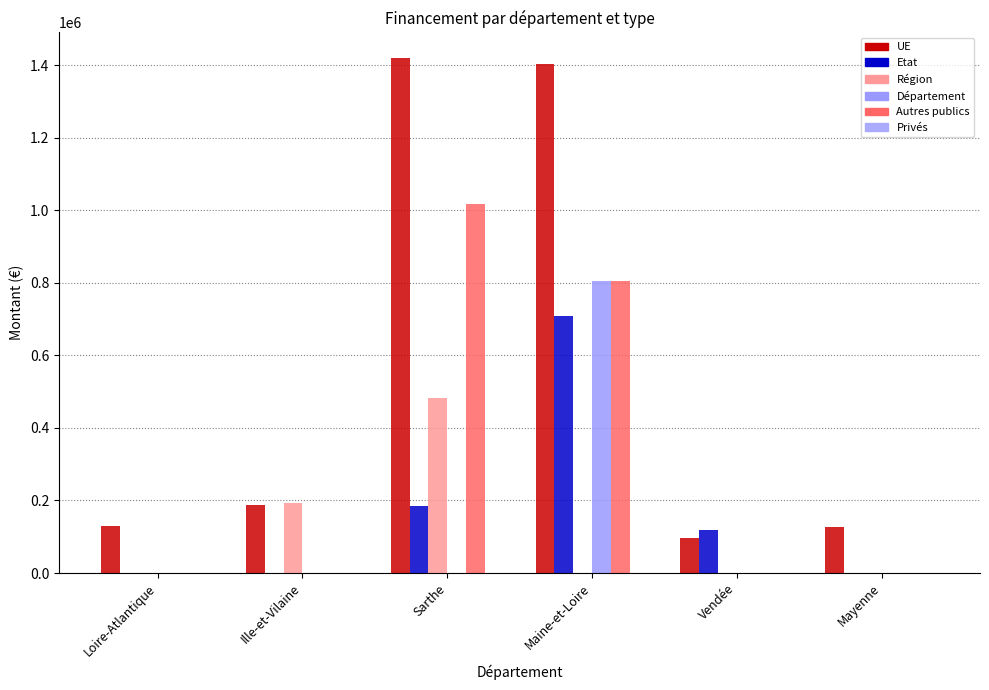

How many data points in Autres publics are above 0?

2